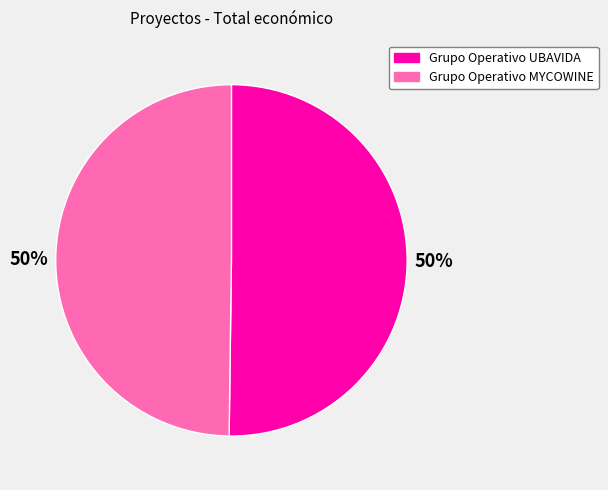

The Grupo Operativo MYCOWINE slice represents 50% of the pie. True or false?

True